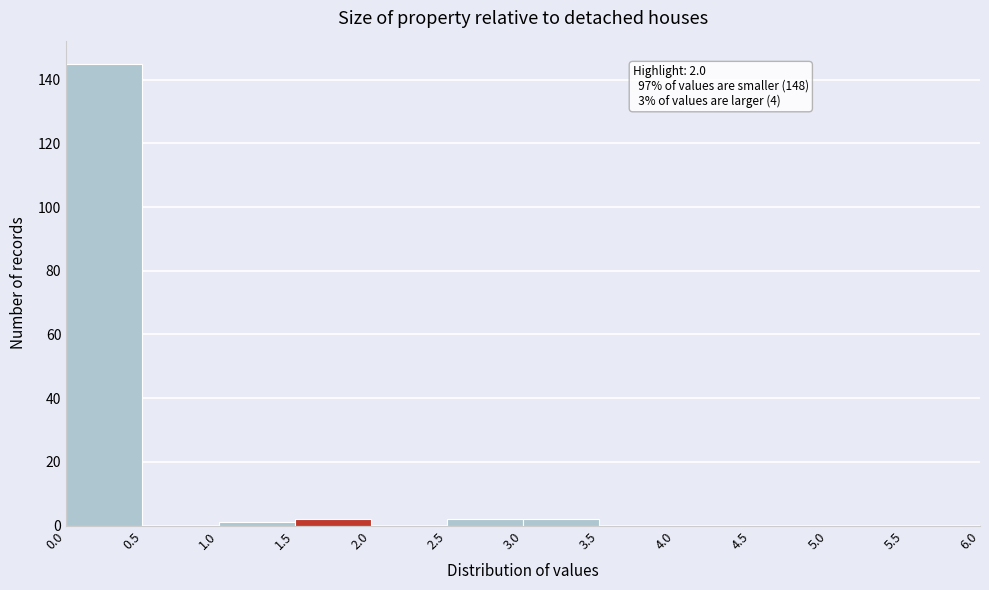

Over which range of the x-axis is the bar tallest?

0.0 to 0.5